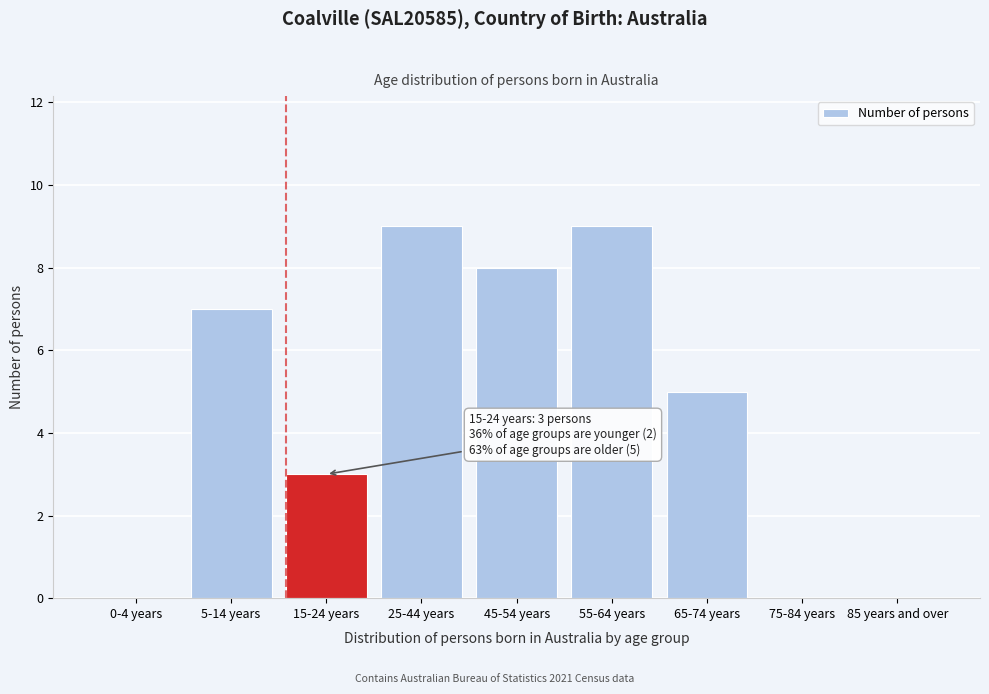

Reading right to left, list all the values displayed in this chart.

85 years and over=0	75-84 years=0	65-74 years=5	55-64 years=9	45-54 years=8	25-44 years=9	15-24 years=3	5-14 years=7	0-4 years=0